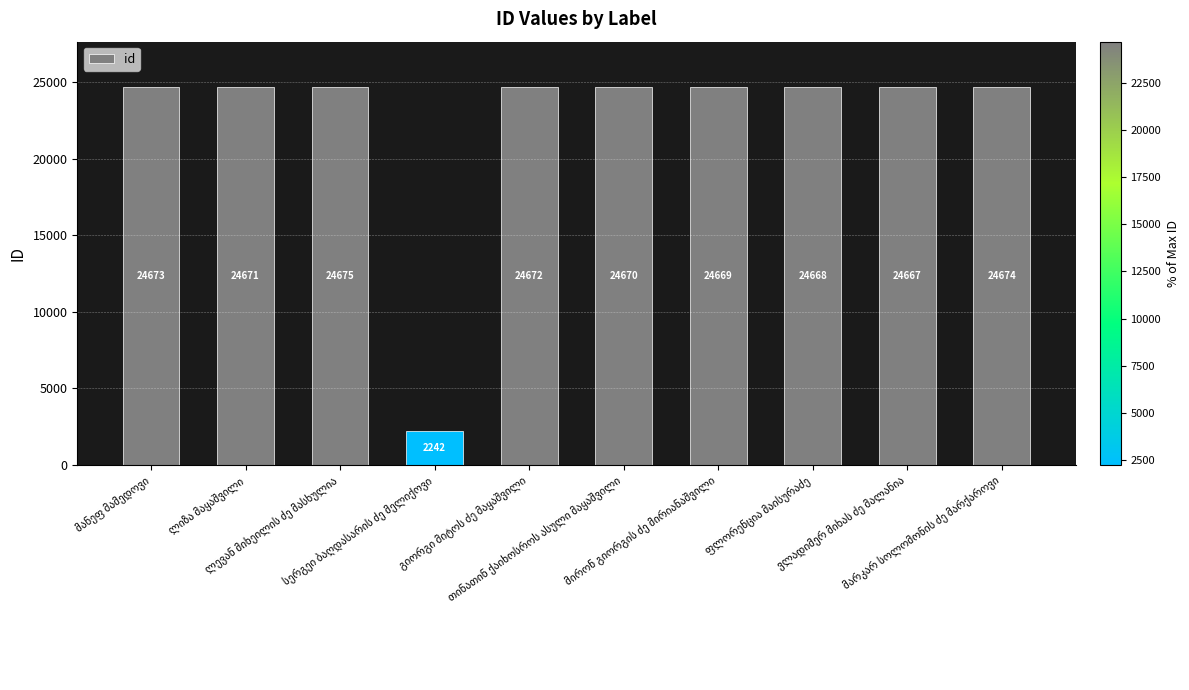

Does the chart contain stacked bars?

No